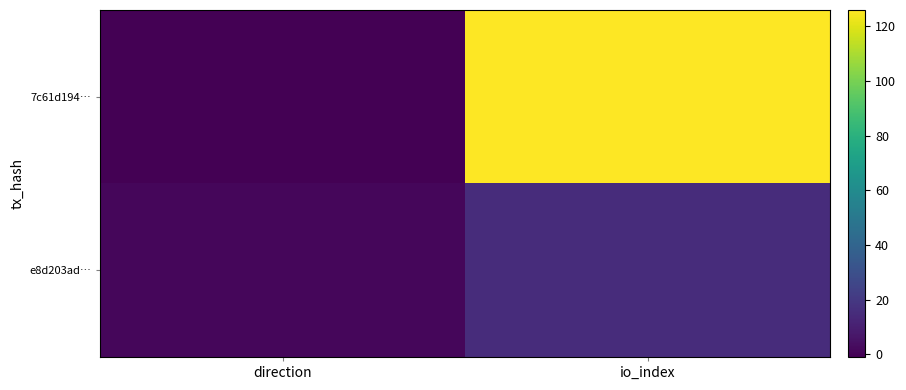

Reading left to right, extract all data points from this chart.

7c61d194…: direction=-1	io_index=126
e8d203ad…: direction=1	io_index=15